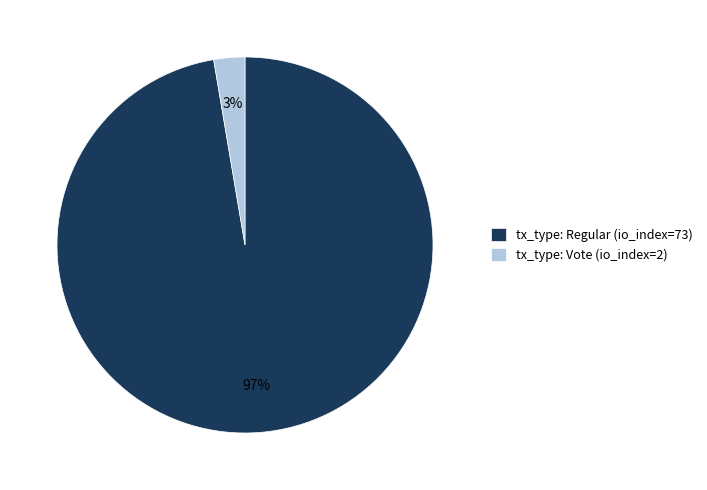

Which category has the smallest portion of the pie?

tx_type: Vote (io_index=2)